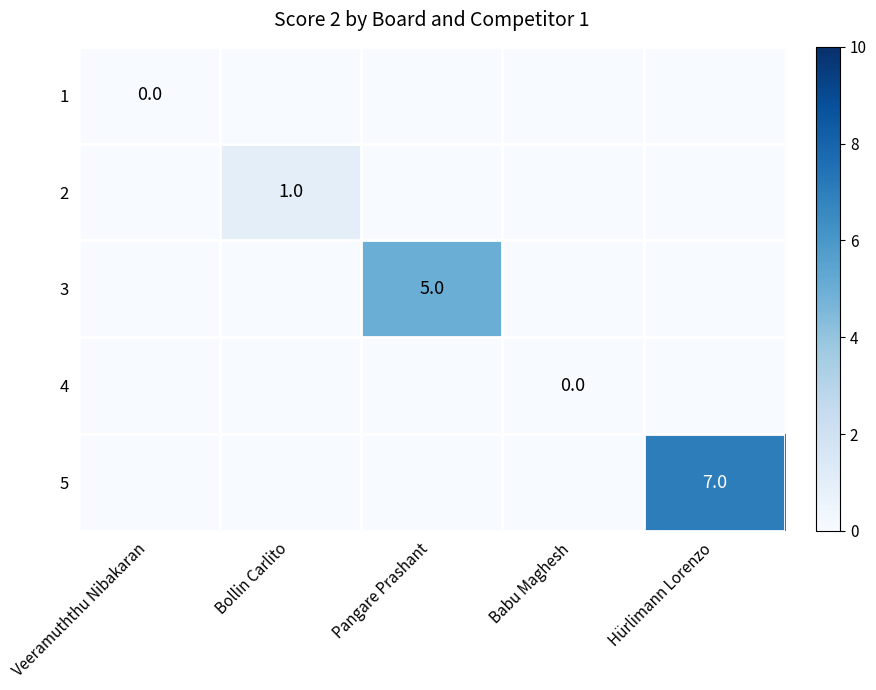

Between Bollin Carlito and Babu Maghesh, which is larger?

Bollin Carlito